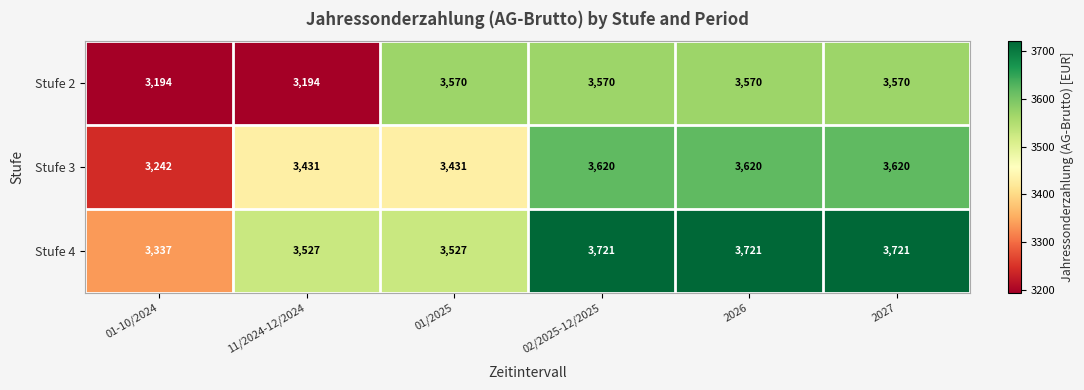

Reading right to left, extract all data points from this chart.

Stufe 2: 2027=3570	2026=3570	02/2025-12/2025=3570	01/2025=3570	11/2024-12/2024=3194	01-10/2024=3194
Stufe 3: 2027=3620	2026=3620	02/2025-12/2025=3620	01/2025=3431	11/2024-12/2024=3431	01-10/2024=3242
Stufe 4: 2027=3721	2026=3721	02/2025-12/2025=3721	01/2025=3527	11/2024-12/2024=3527	01-10/2024=3337